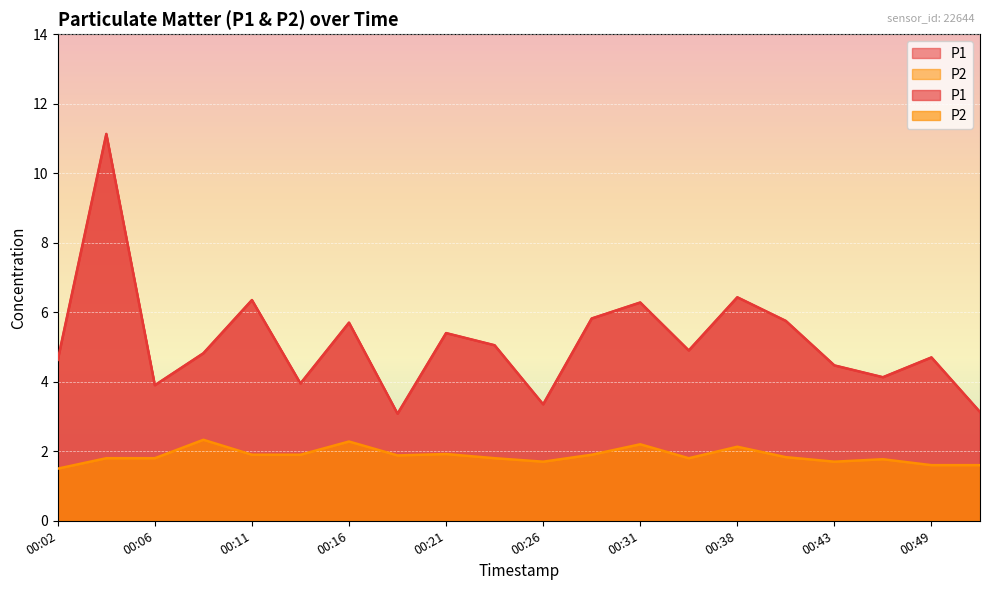

What is the difference between the second highest and minimum values in the P1 series?

3.3